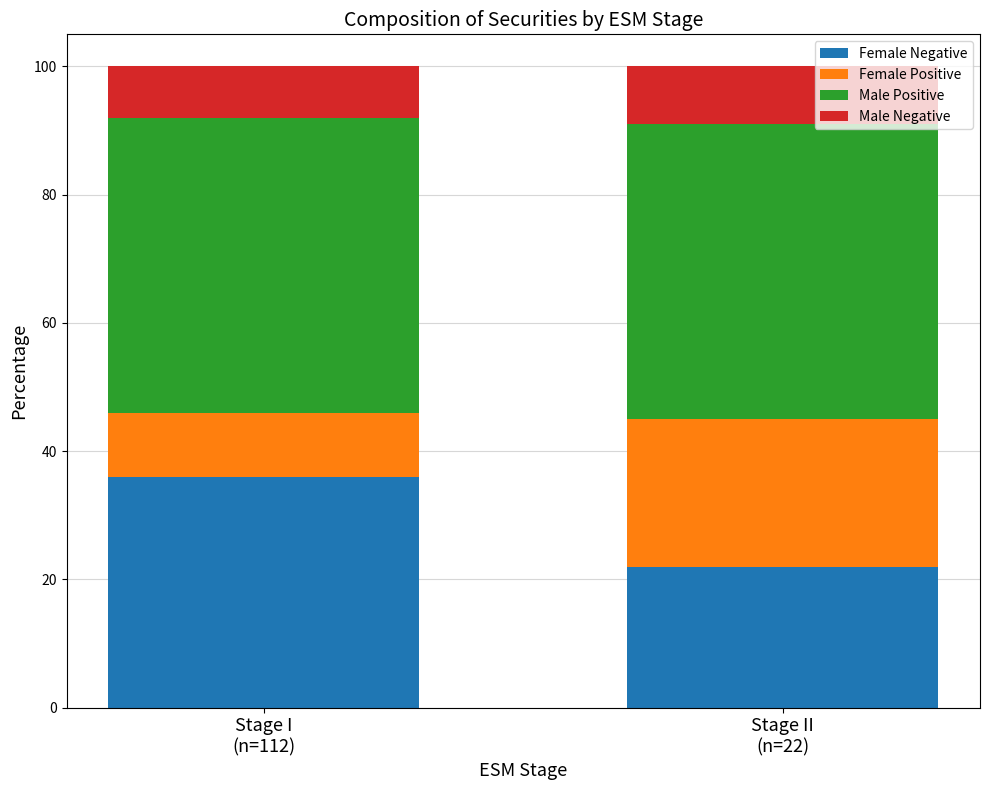

What is the lowest value of the Female Negative series?

22